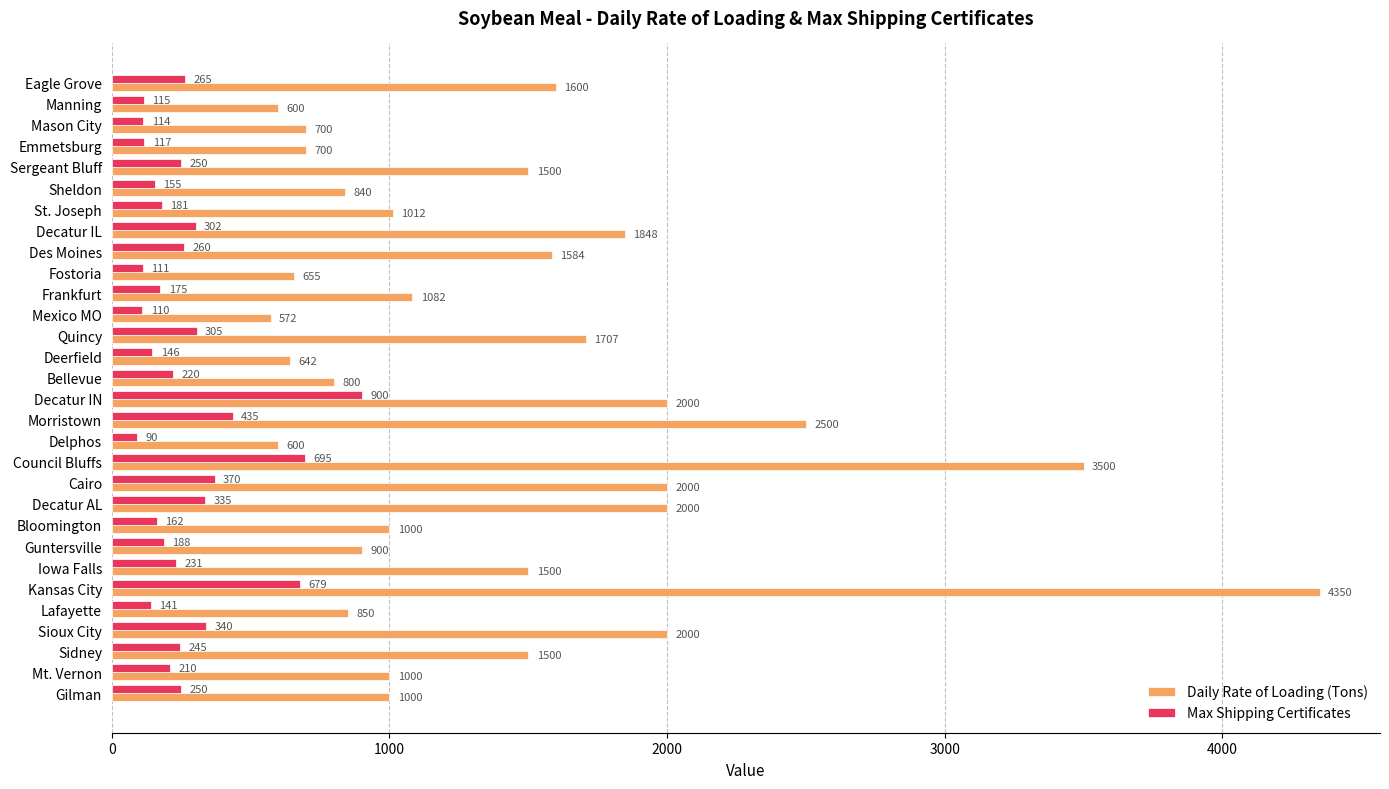

True or false: Daily Rate of Loading (Tons) has a value of 600 at Manning.

True